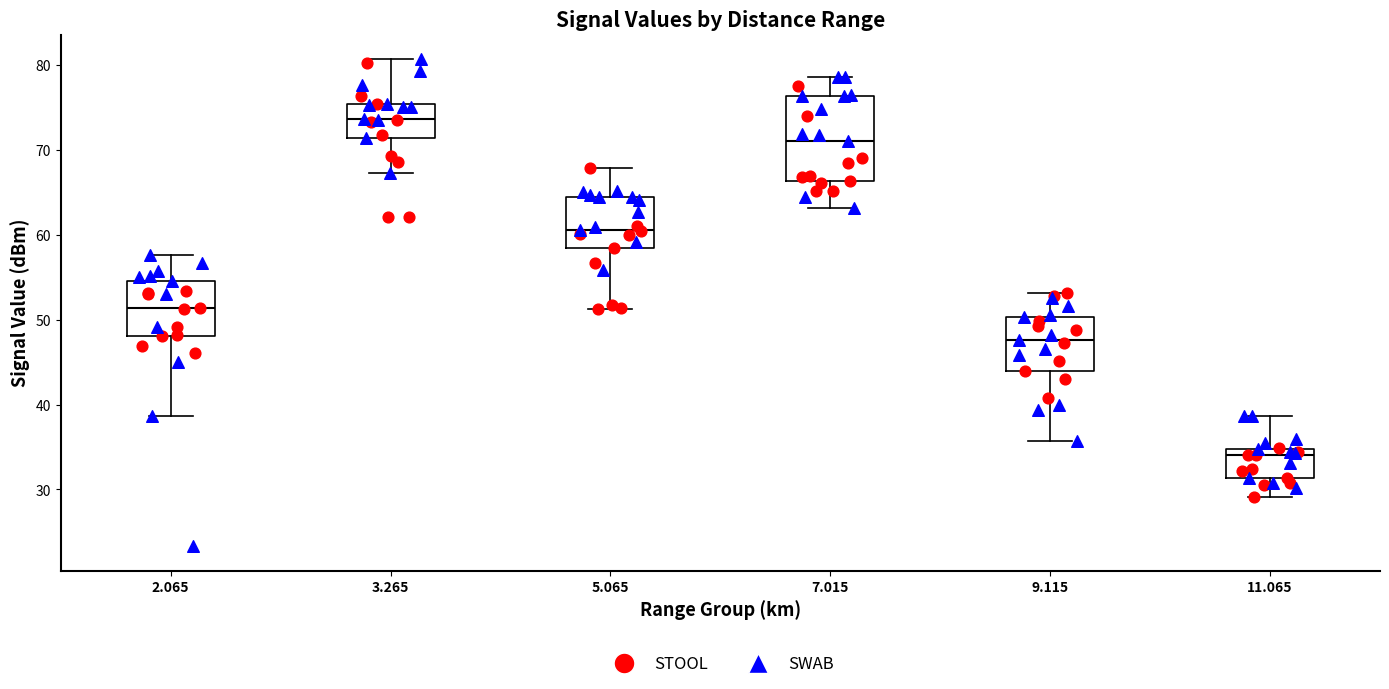

Reading left to right, transcribe this box plot: for each box, give where its median line is, the range the box spans, and where its two whiskers end, as read against the y-axis. The values are not printed on the chart, so give them approximately, as read against the axis.

2.065: median 51, box 48 to 55, whiskers 39 to 58
3.265: median 74, box 71 to 75, whiskers 67 to 81
5.065: median 61, box 58 to 64, whiskers 51 to 68
7.015: median 71, box 66 to 76, whiskers 63 to 79
9.115: median 48, box 44 to 50, whiskers 36 to 53
11.065: median 34, box 31 to 35, whiskers 29 to 39